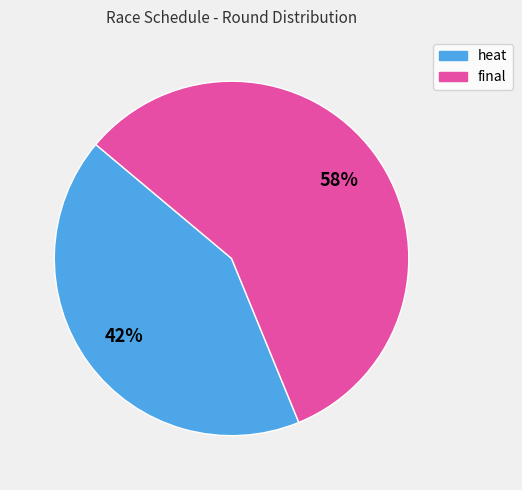

Rank the categories by value from lowest to highest.

heat, final